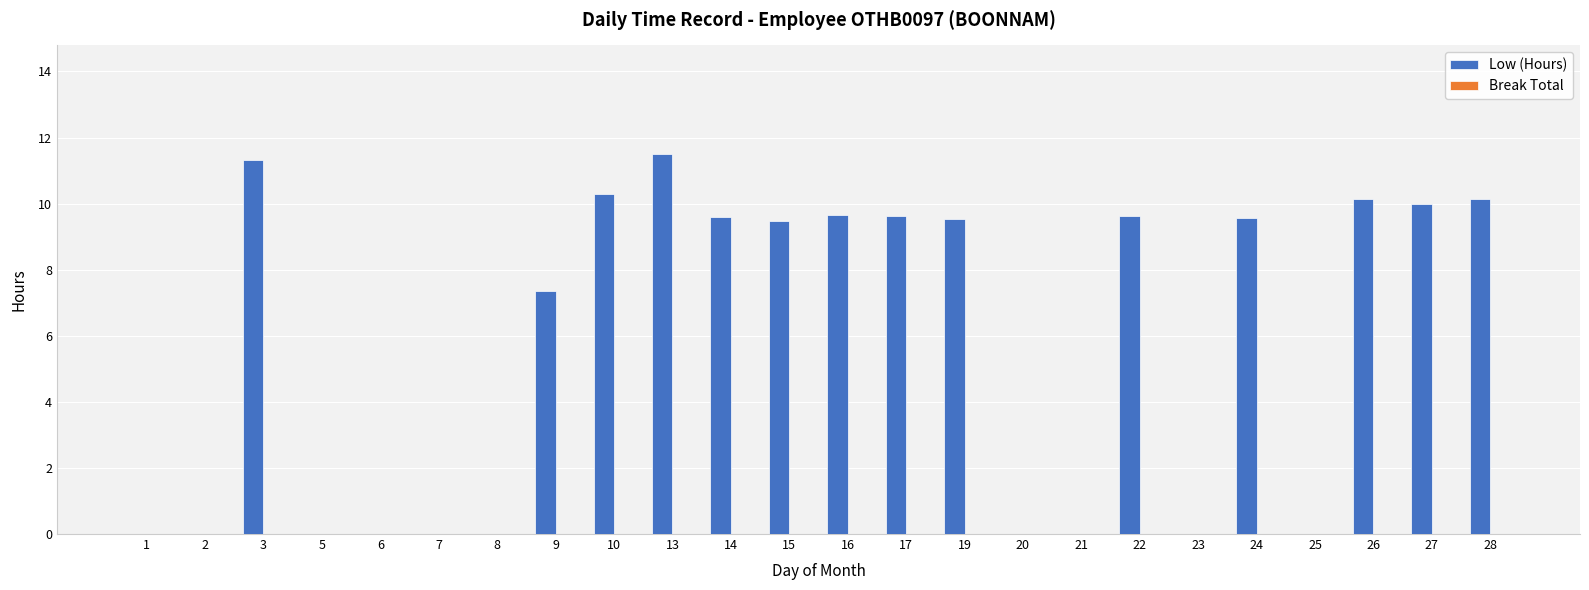

What is the sum of the values at 24 and 23?

9.6